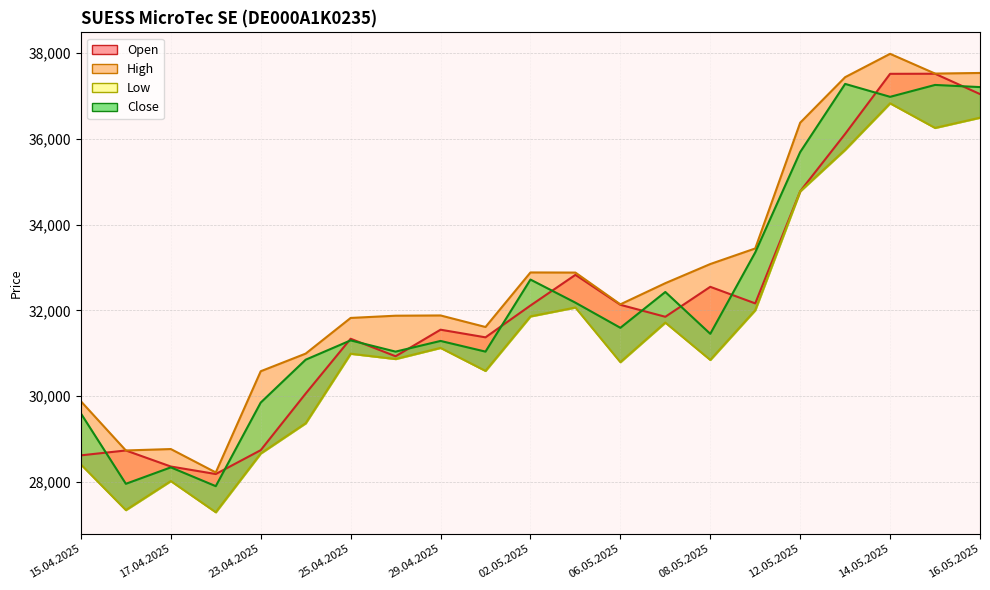

At which category does High reach its first local peak?

17.04.2025